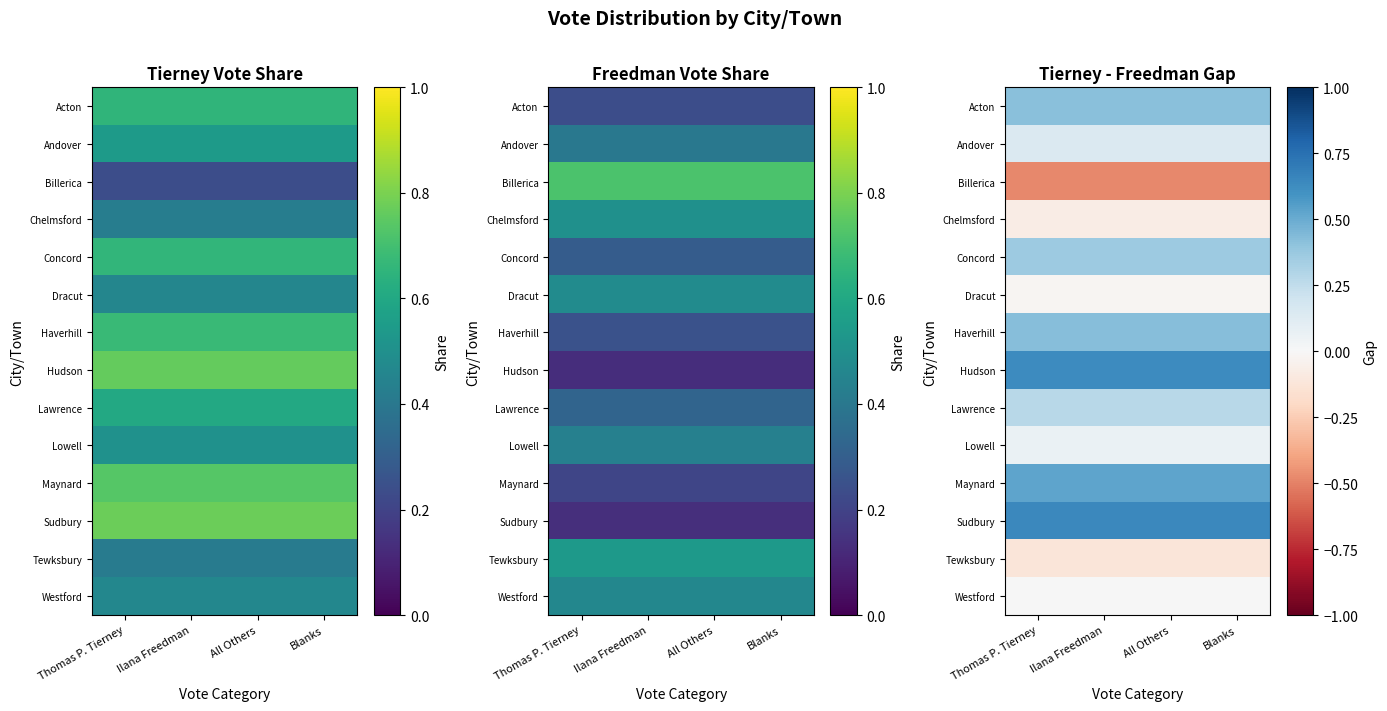

What is the minimum value shown in the chart?

-0.5